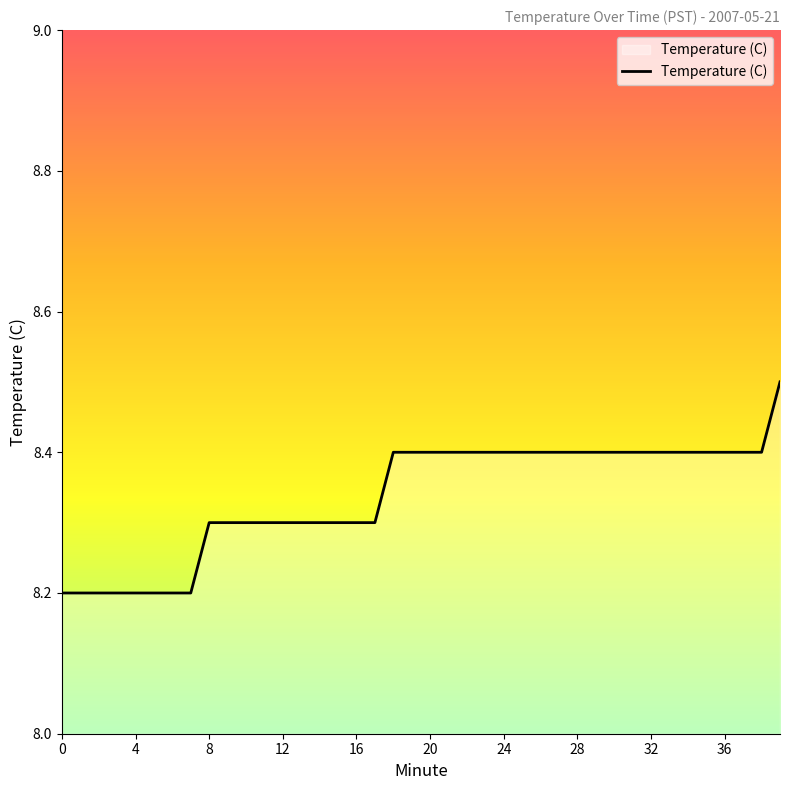

What is the difference between the maximum and minimum values?

0.3